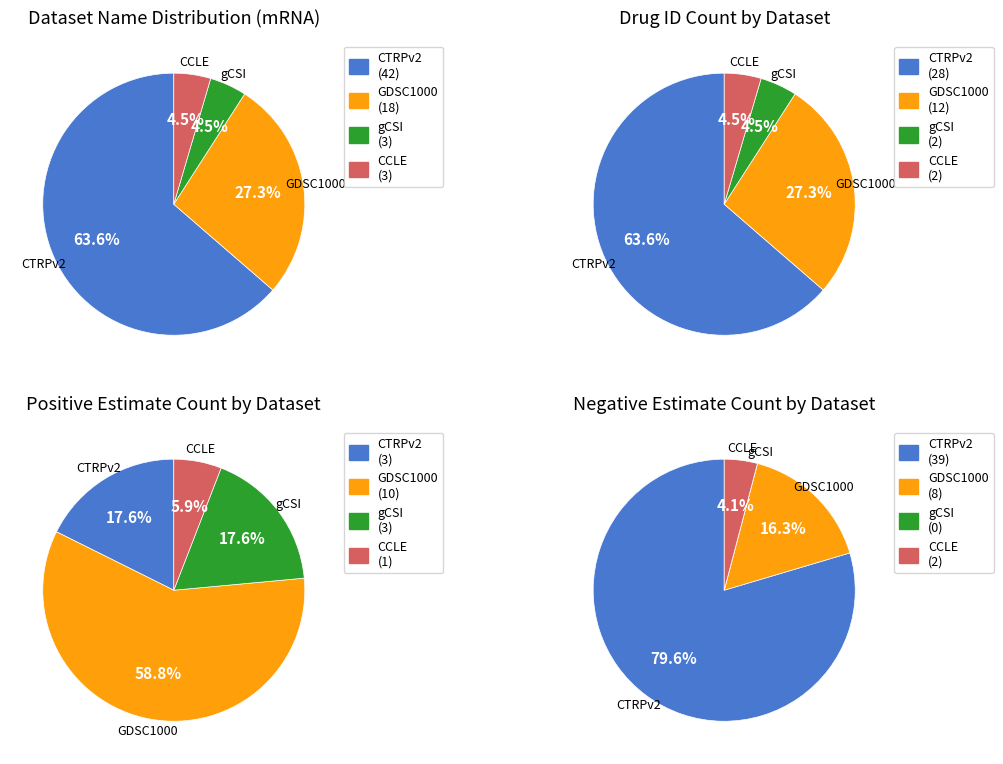

Which slice represents more than half of the pie?

CTRPv2